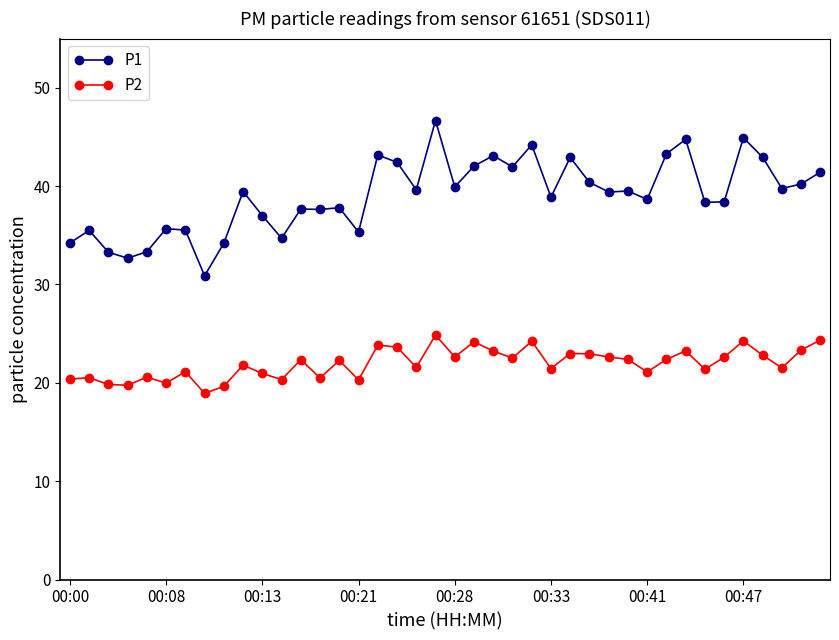

True or false: P2 and P1 cross at least once.

False